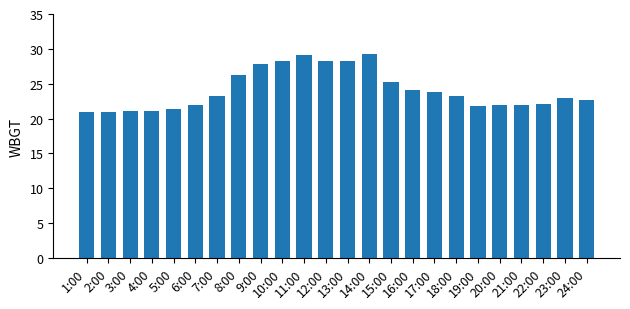

What position from the left is 18:00?

18